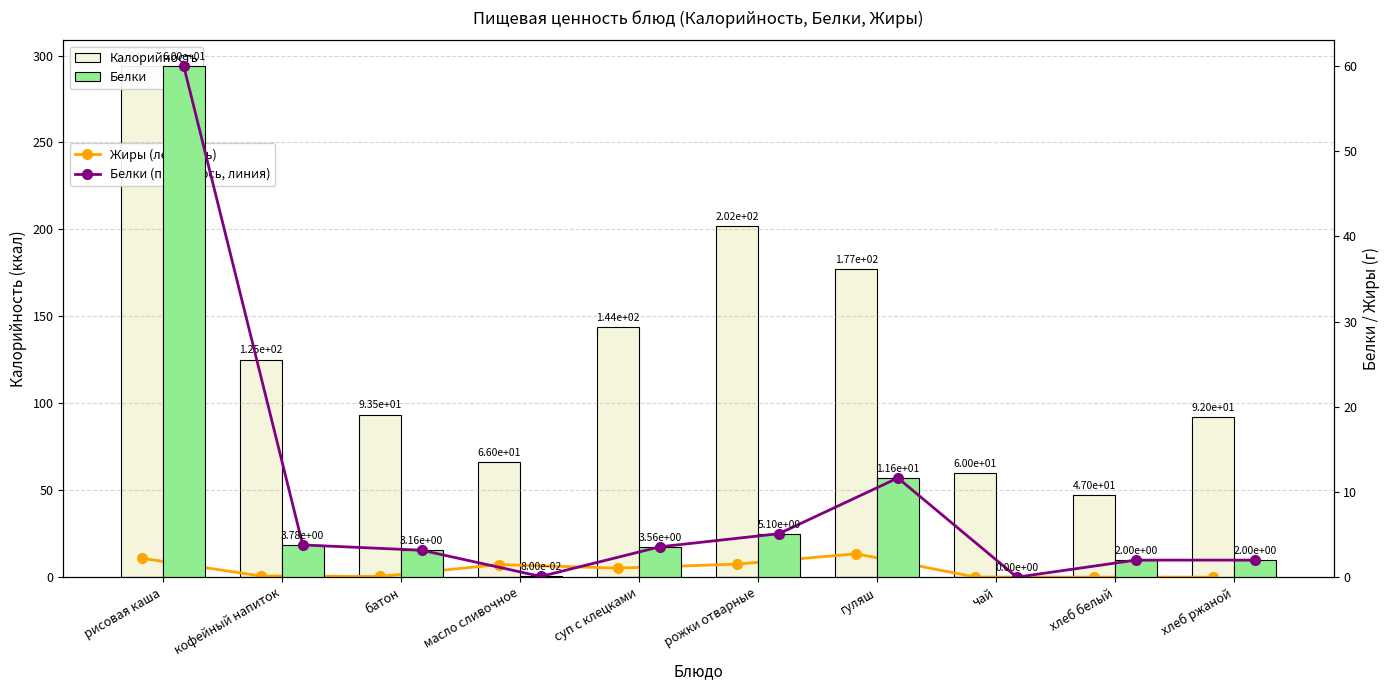

How many values in the Калорийность series exceed 125?

5